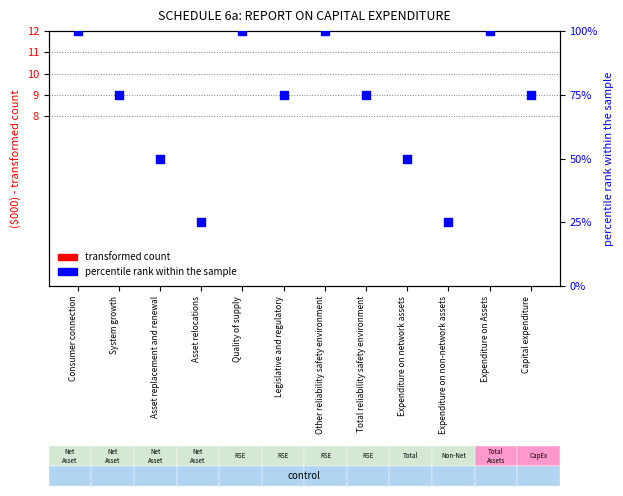

Which series has the largest total across all categories?

percentile rank within the sample